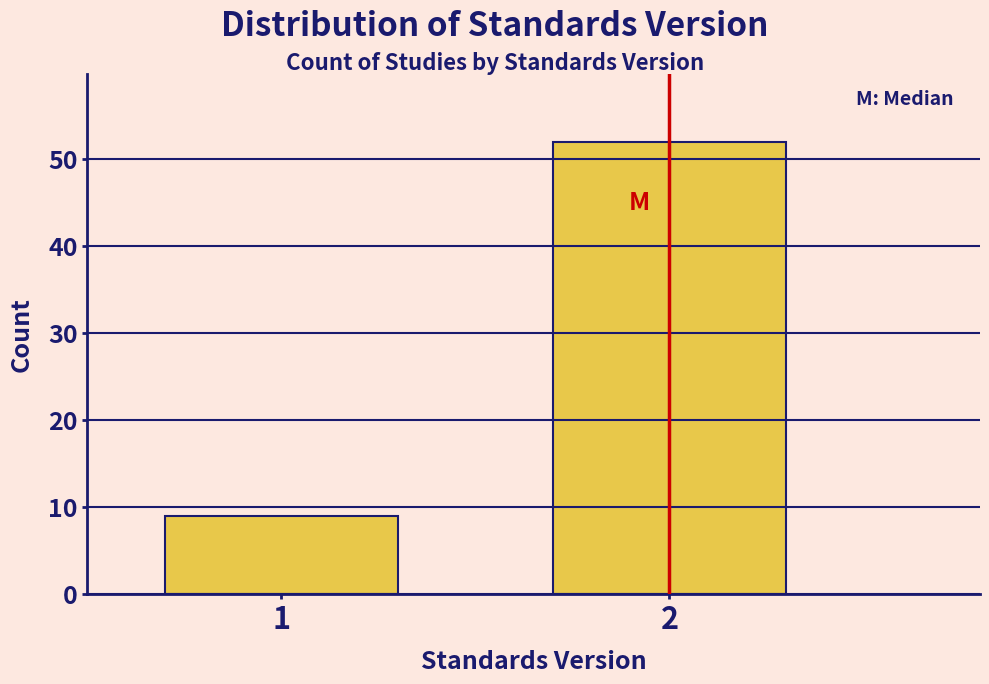

Reading left to right, extract all data points from this chart.

1=9	2=52